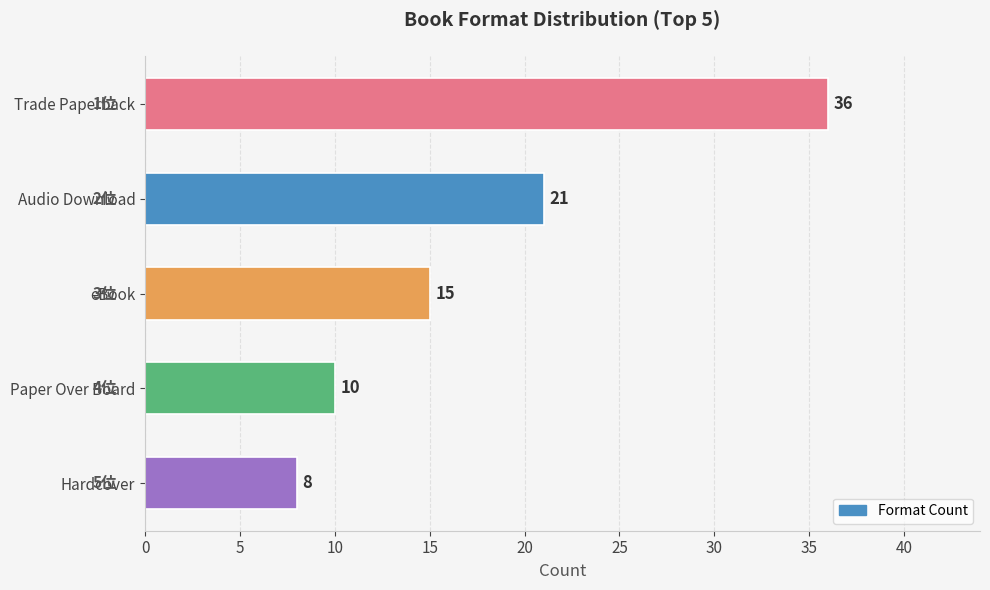

List the labels in order of value, smallest first.

Hardcover, Paper Over Board, eBook, Audio Download, Trade Paperback